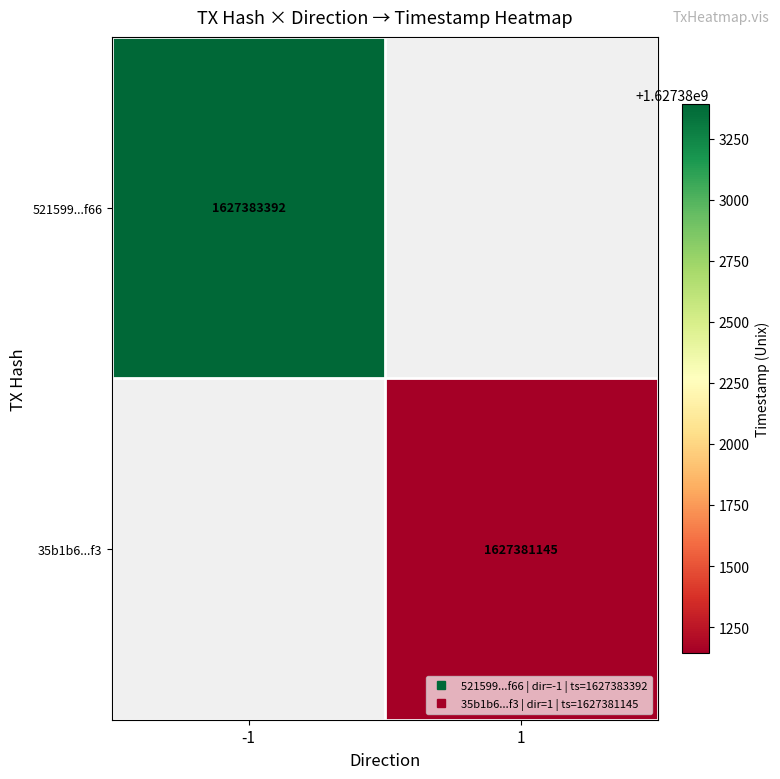

How many positive values does the 35b1b6...f3 series have?

1